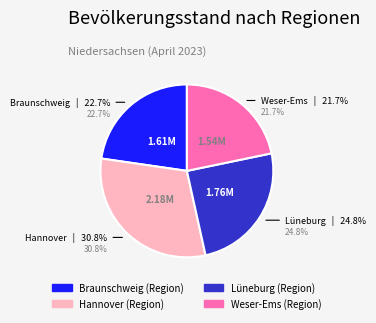

To the nearest percent, what portion does Weser-Ems (Region) represent?

22%